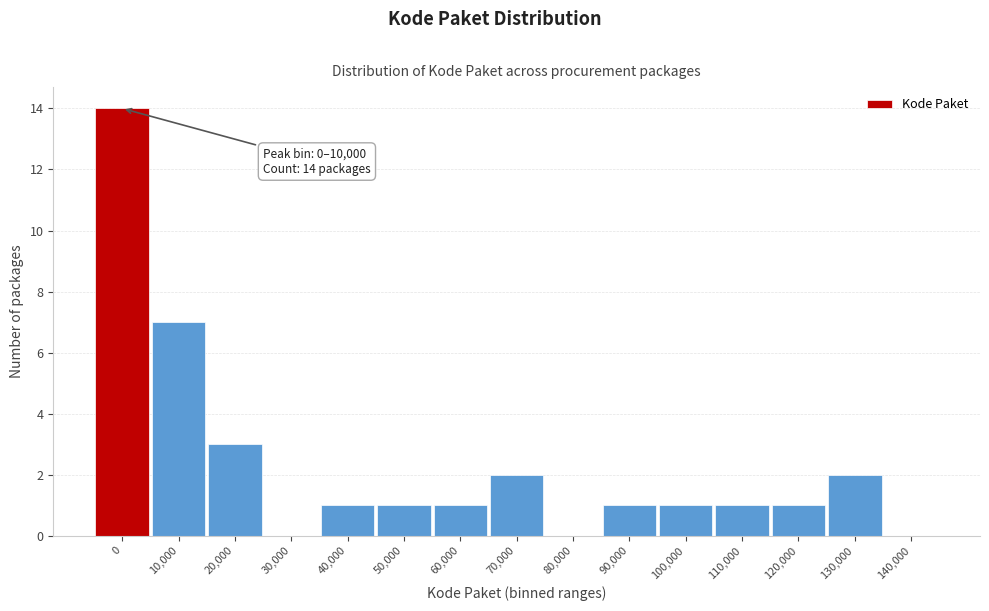

Reading right to left, transcribe all the data shown in this chart.

140,000=0	130,000=2	120,000=1	110,000=1	100,000=1	90,000=1	80,000=0	70,000=2	60,000=1	50,000=1	40,000=1	30,000=0	20,000=3	10,000=7	0=14